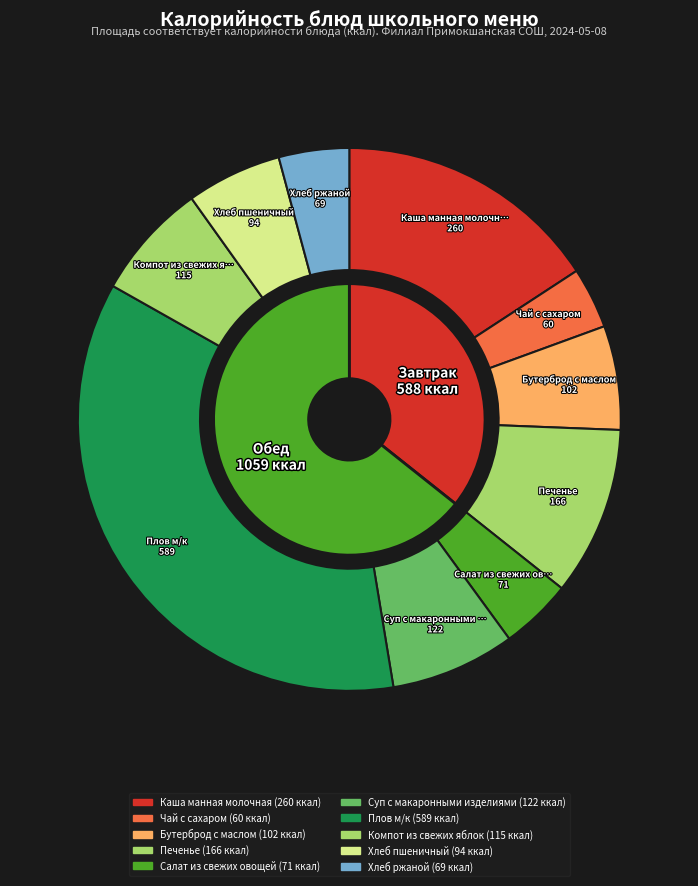

What is the smallest slice in the pie chart?

Чай с сахаром